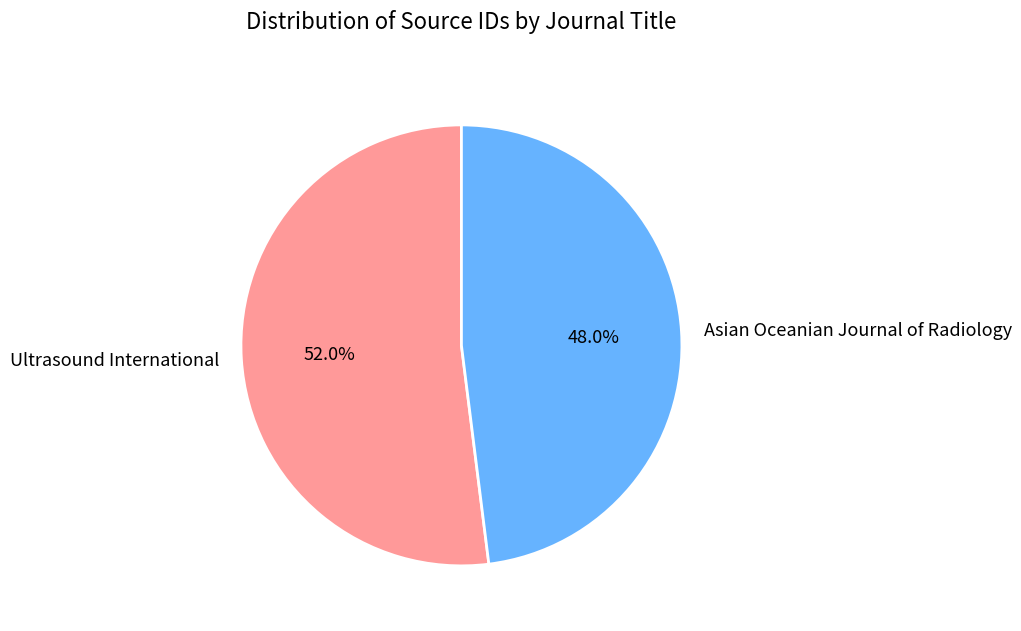

How many slices are in this pie chart?

2